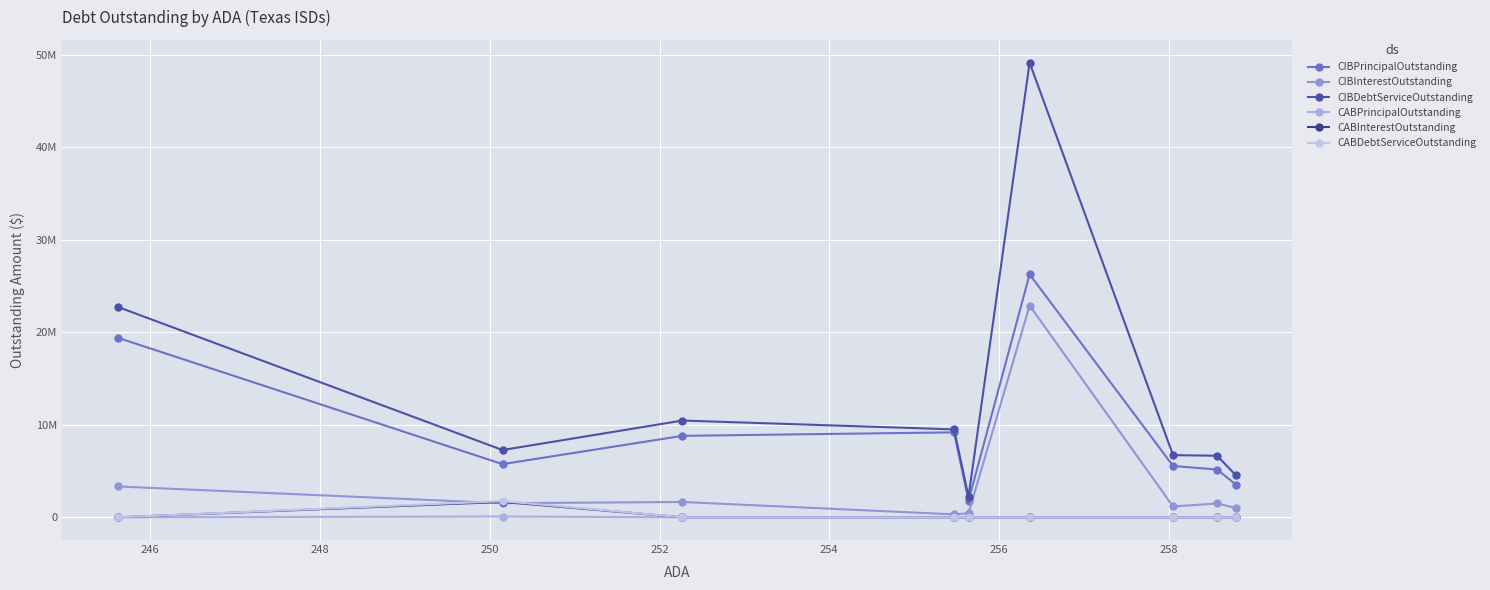

What is the difference between the maximum and minimum values in the CABInterestOutstanding series?

1661702.4